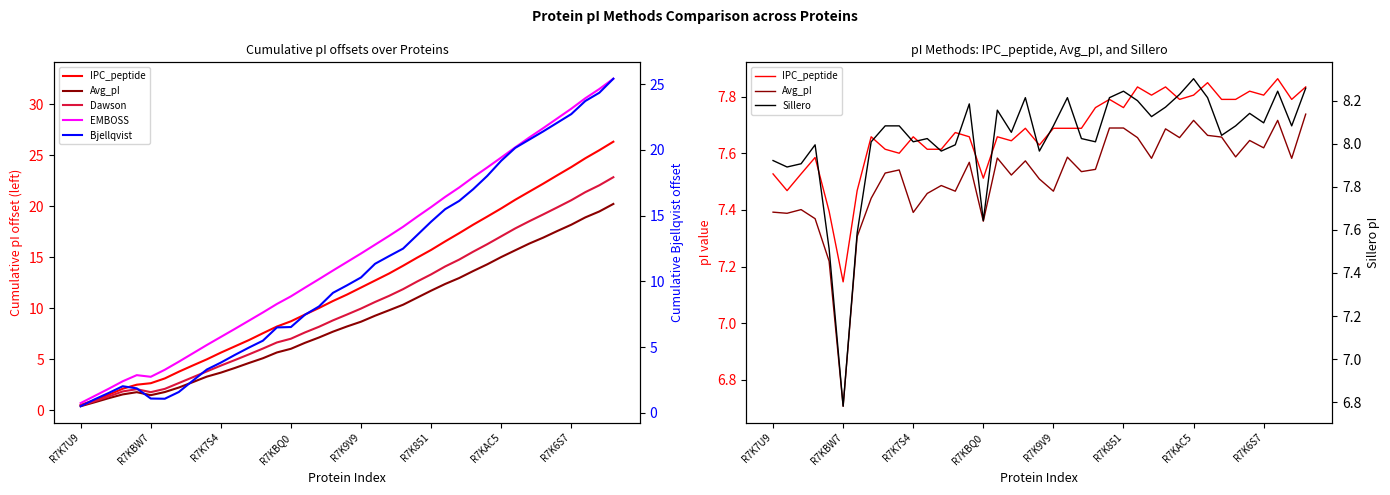

Which series has the largest total across all categories?

EMBOSS